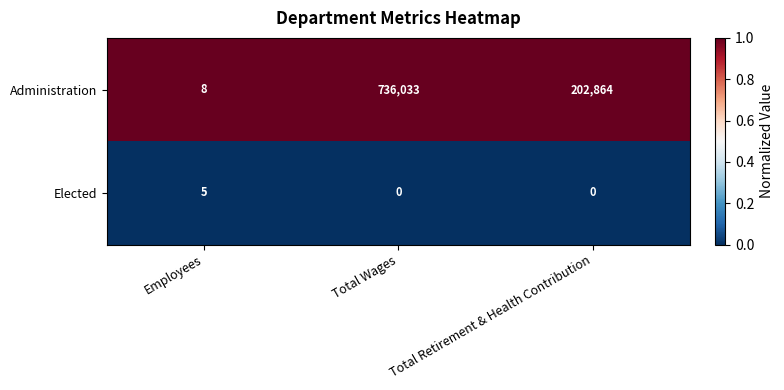

Rank the series by their maximum value, from lowest to highest.

Elected, Administration